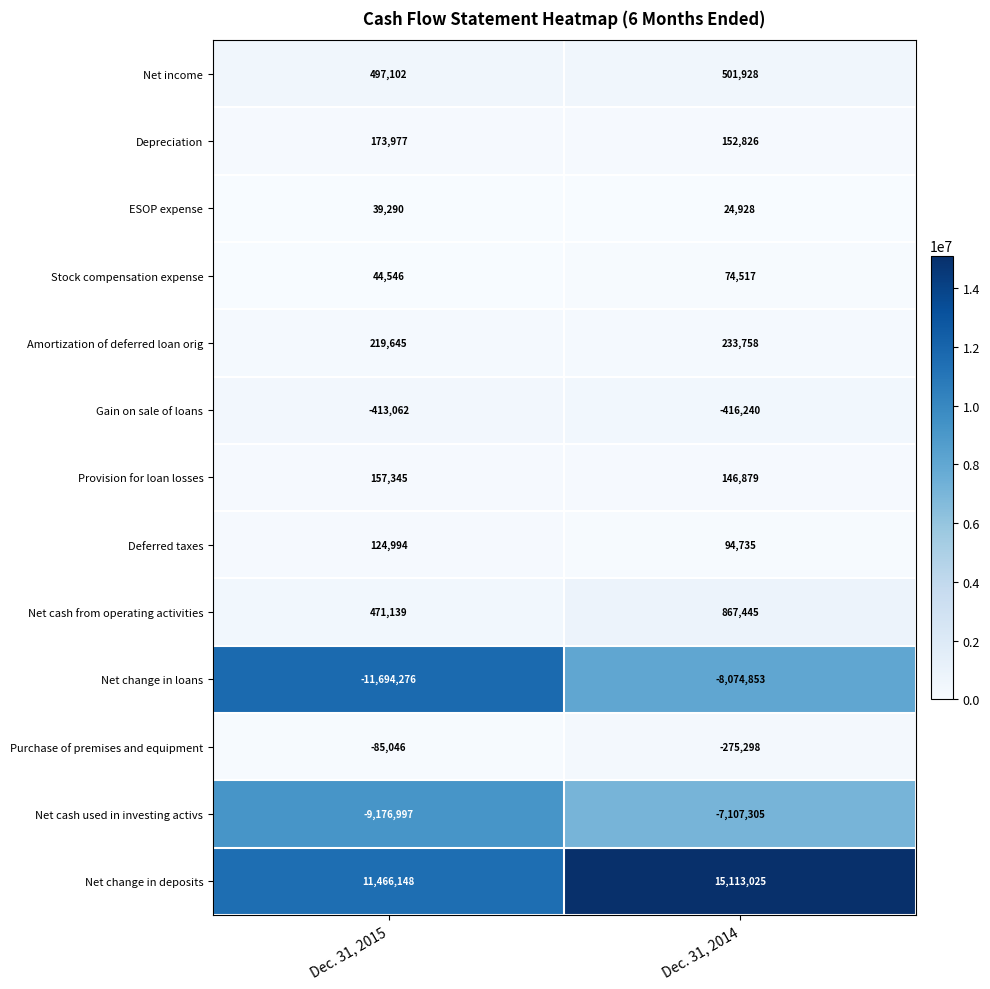

True or false: Depreciation has a value of 235626 at Dec. 31, 2015.

False